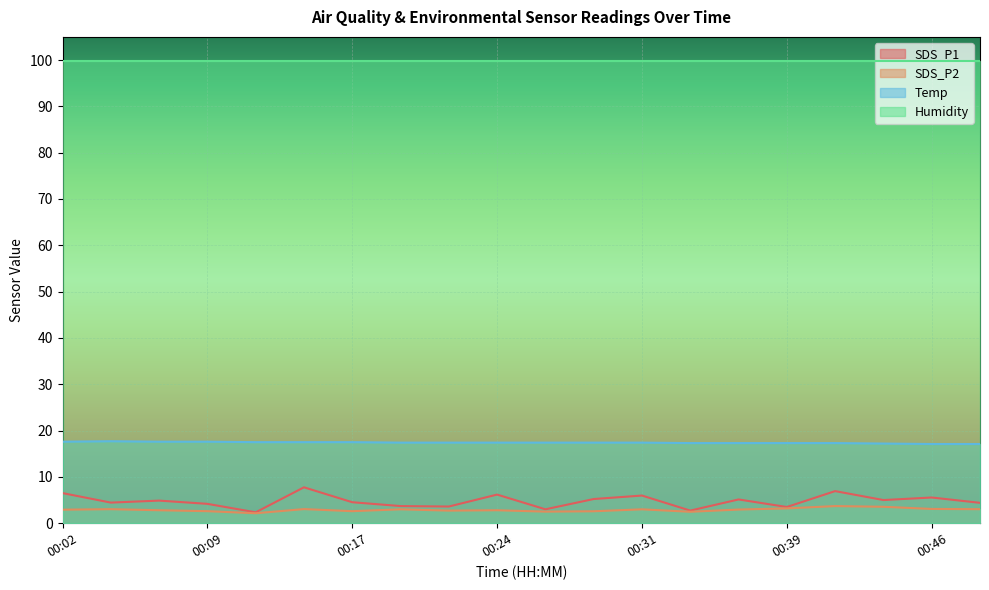

Which series has the widest spread of values?

SDS_P1